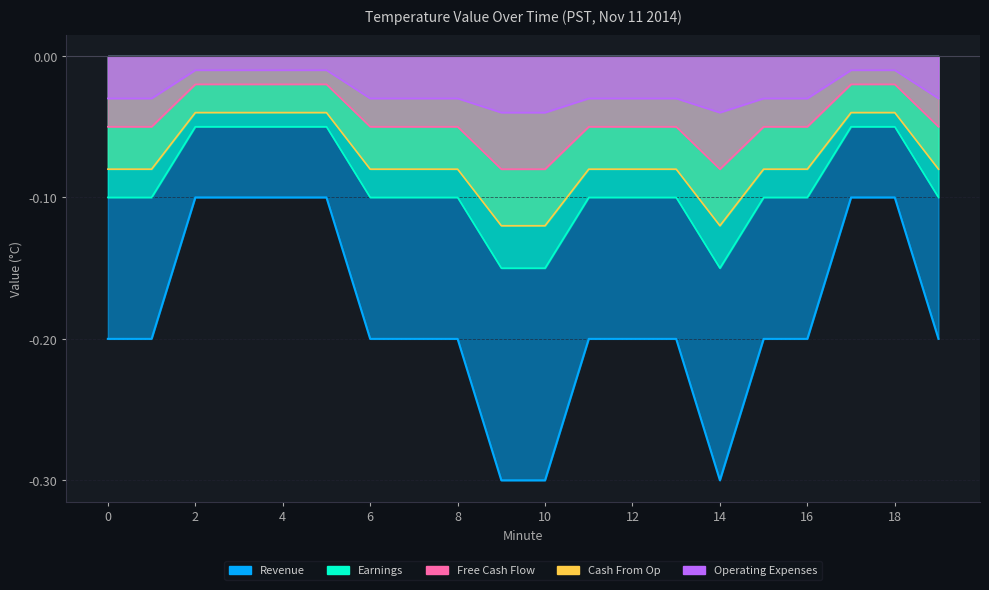

At which category does the chart reach its peak across all series?

2